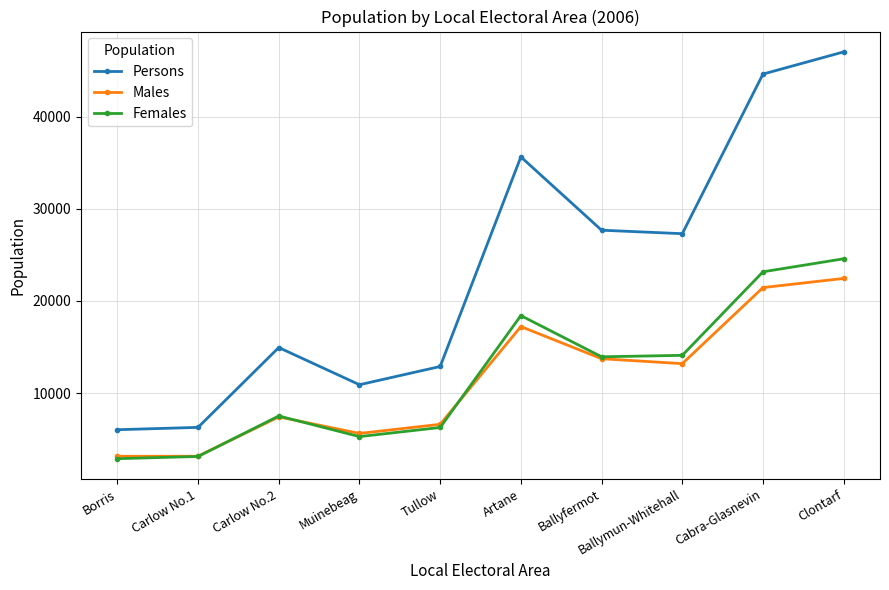

How many distinct data groups are displayed?

3